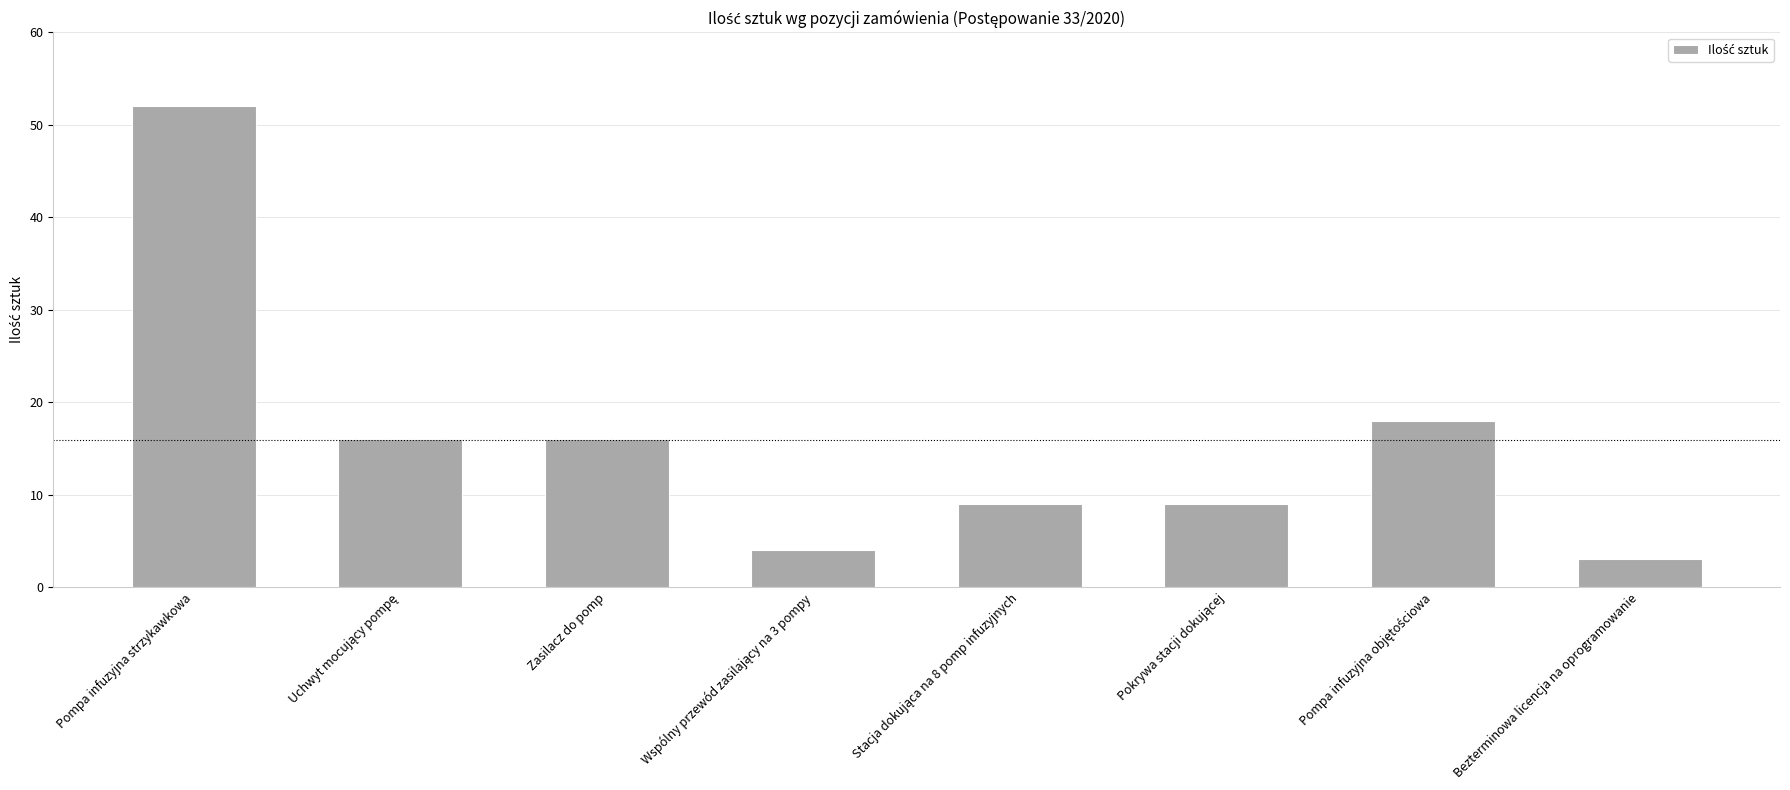

The value at Pompa infuzyjna strzykawkowa is 18. True or false?

False